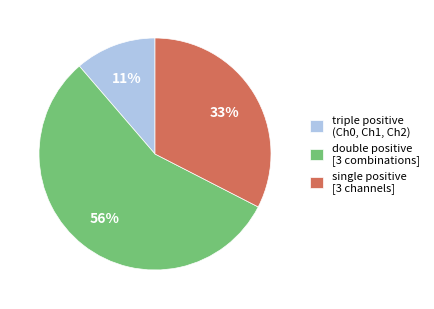

What is the largest slice in the pie chart?

double positive [3 combinations]